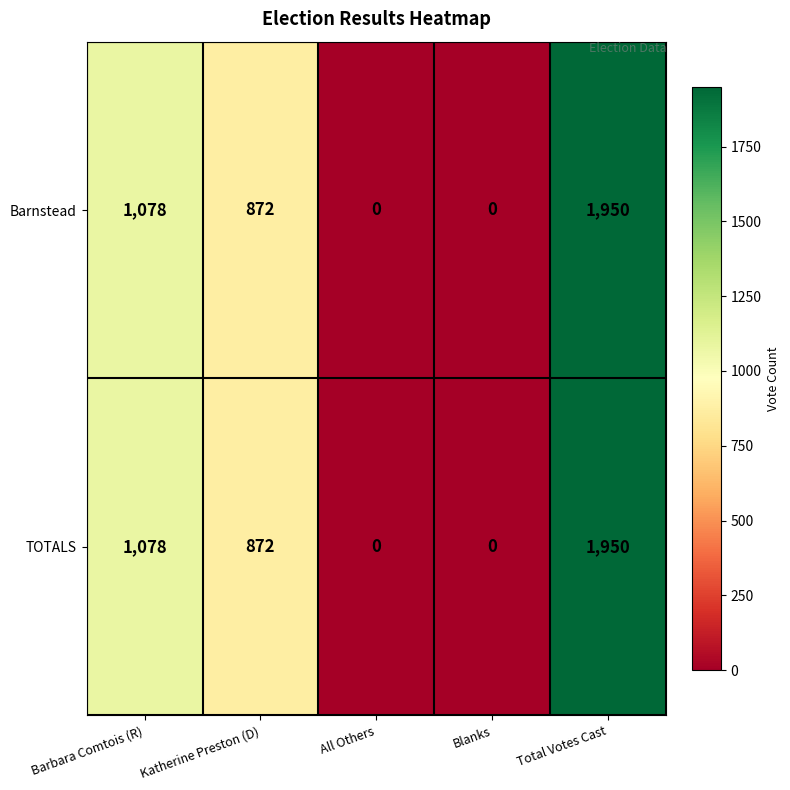

Reading right to left, transcribe all the data shown in this chart.

Barnstead: 1950	0	0	872	1078
TOTALS: 1950	0	0	872	1078